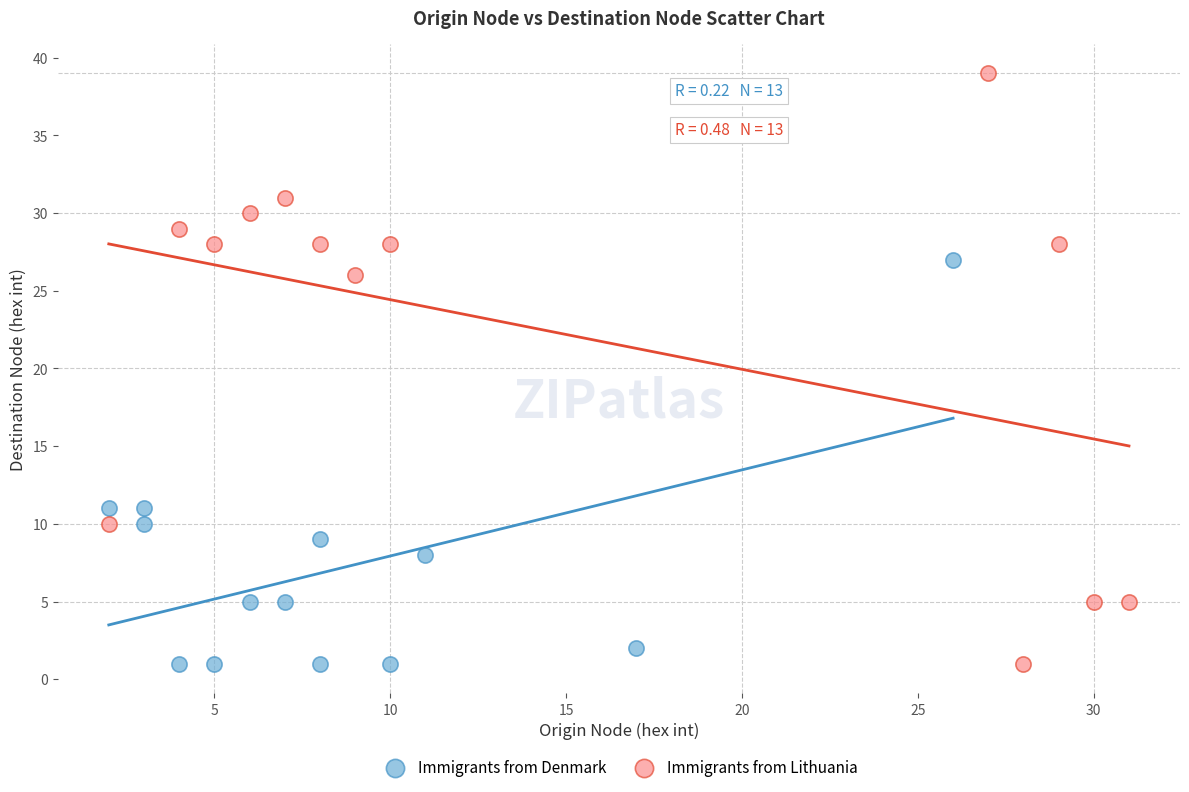

Which series contains the highest Y value?

Immigrants from Lithuania